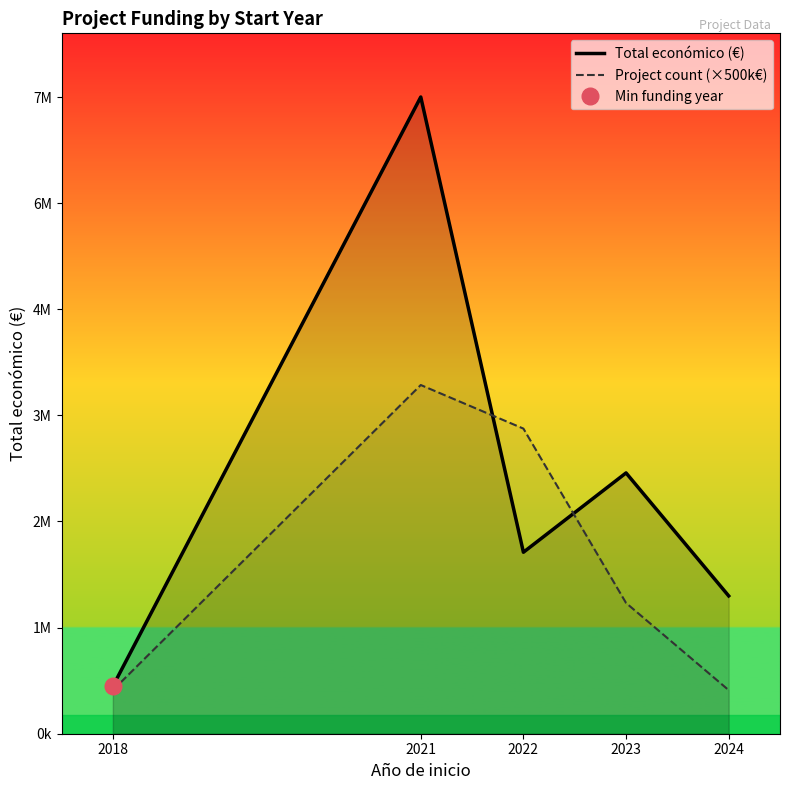

How many lines are shown in the chart?

2